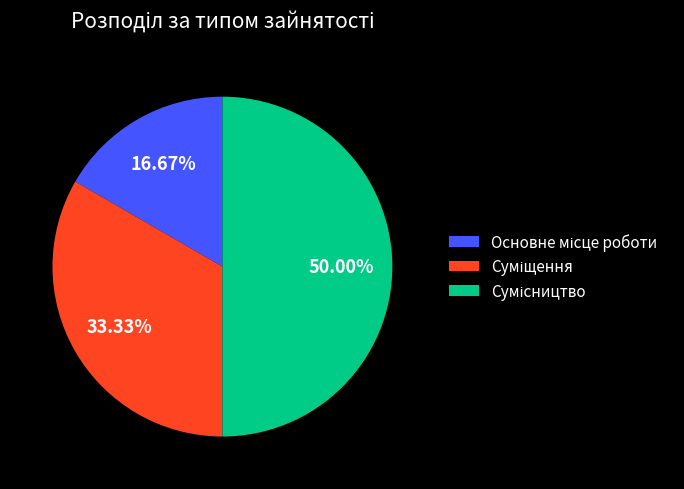

Which slice is the largest?

Сумісництво